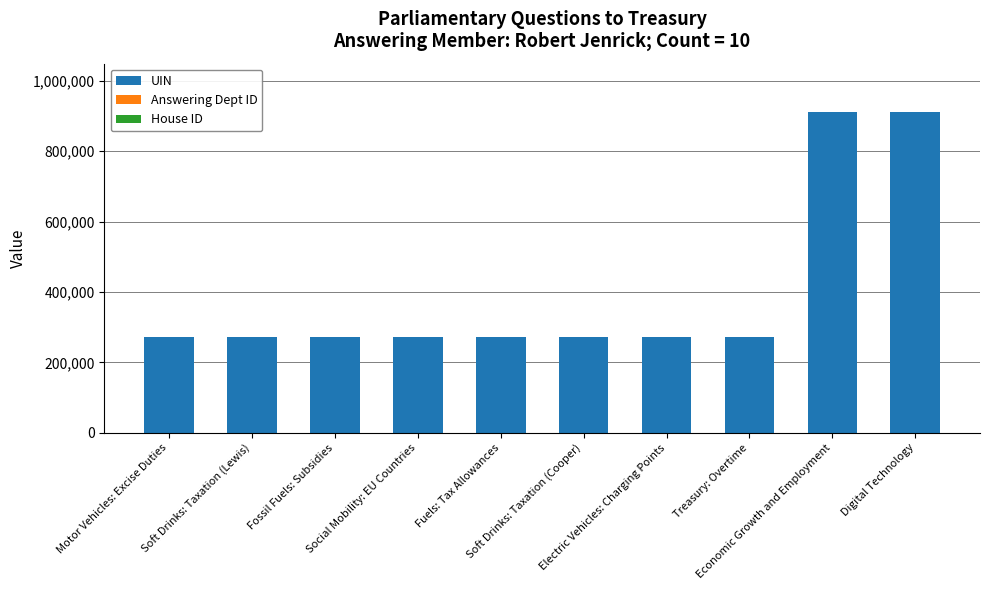

Count the number of categories in the chart.

10